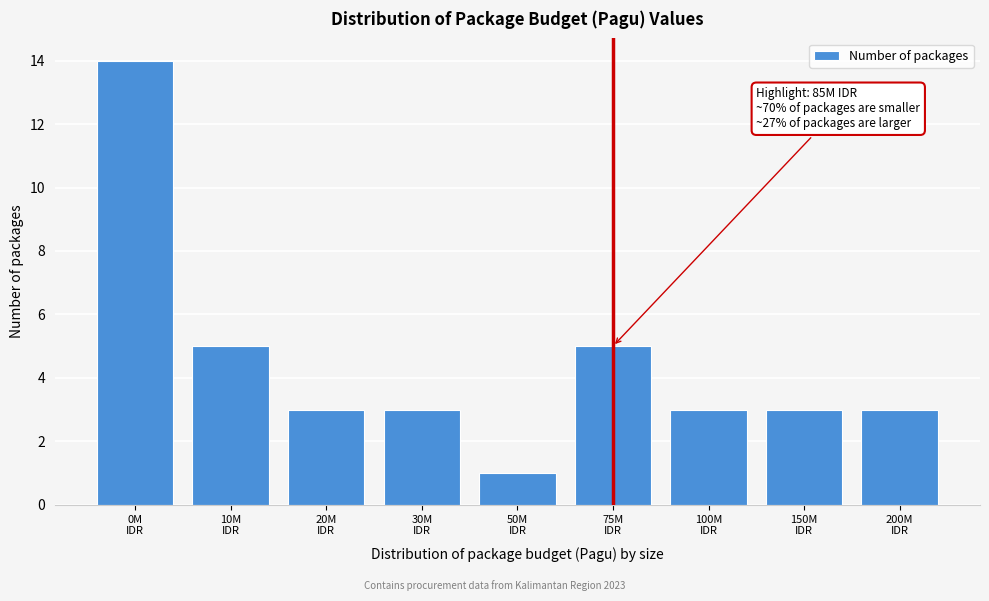

Reading left to right, extract all data points from this chart.

14	5	3	3	1	5	3	3	3